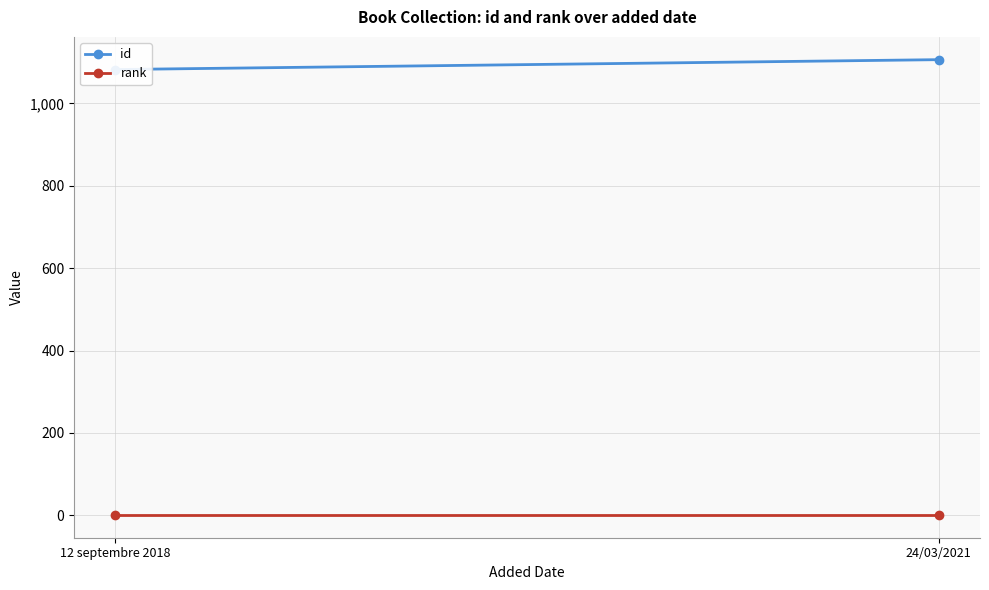

Is it true that id equals 1082 at 12 septembre 2018?

True